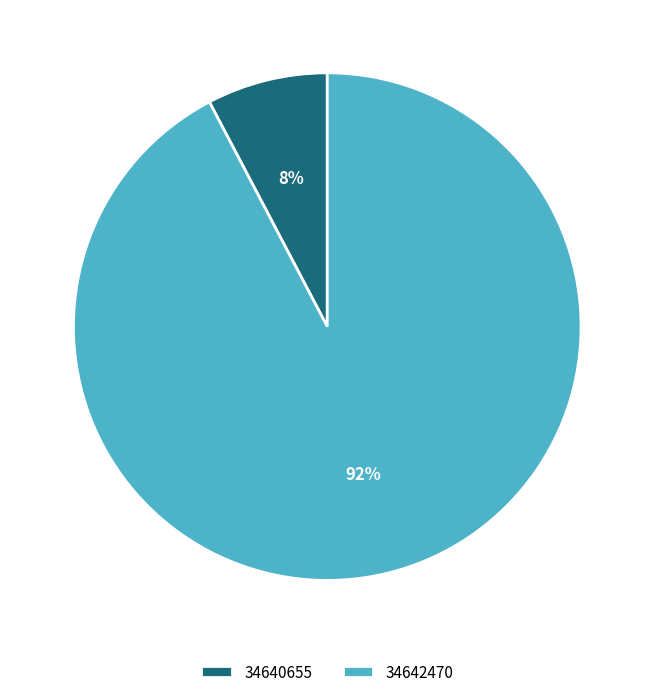

To the nearest percent, what percentage of the pie is 34642470?

92%